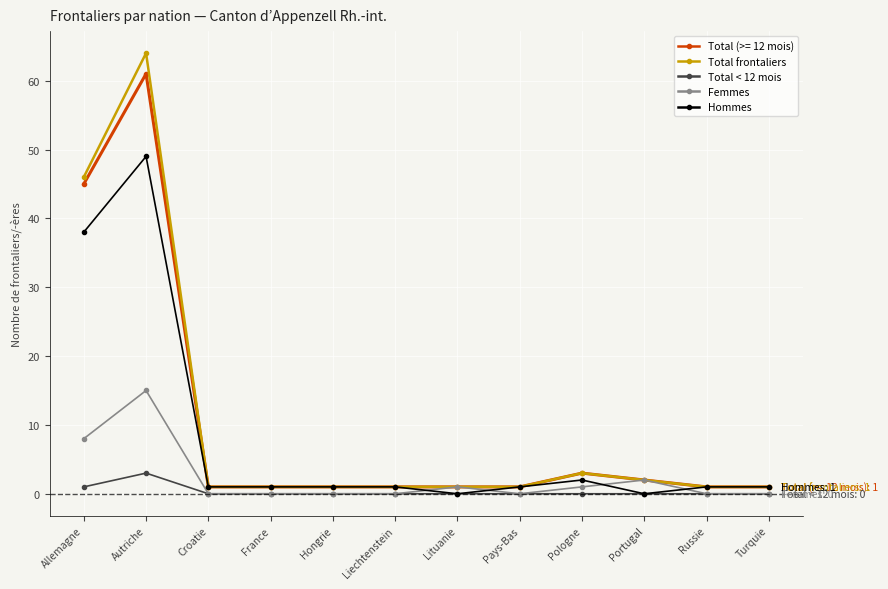

What is the label of the 10th point from the left?

Portugal